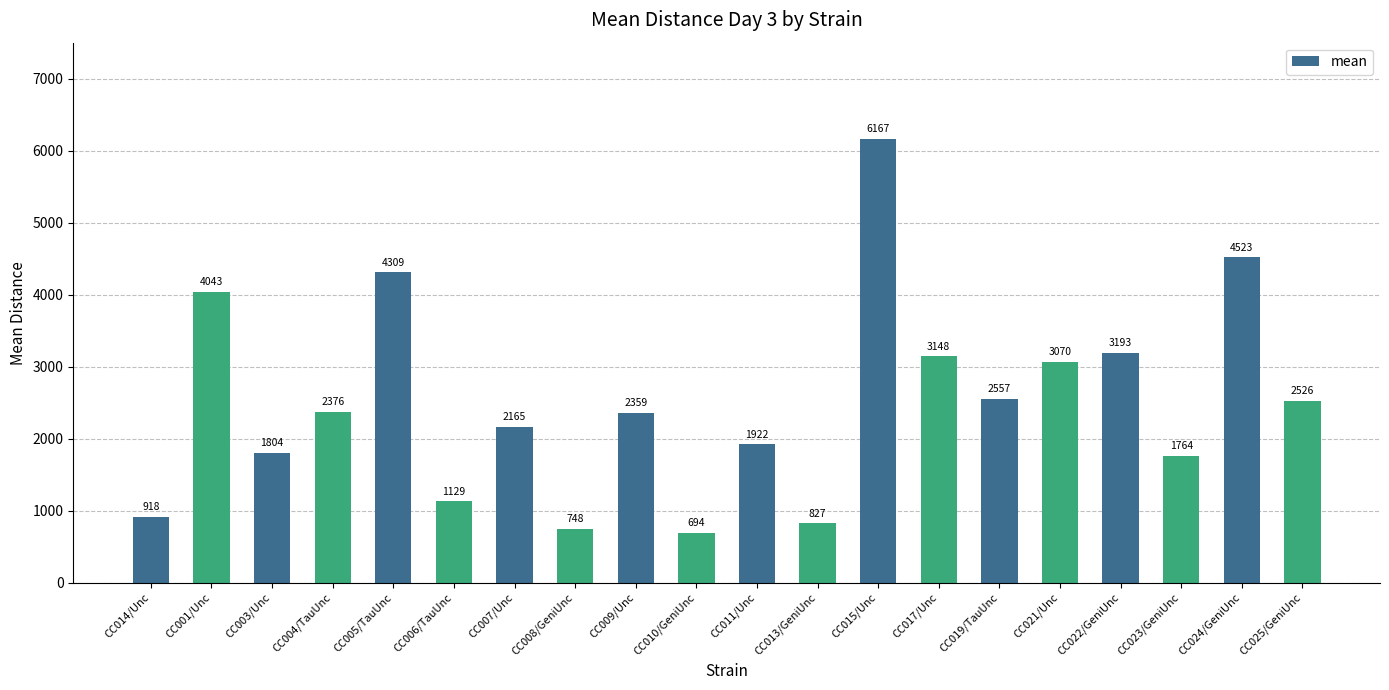

What is the label of the 17th bar from the left?

CC022/GeniUnc